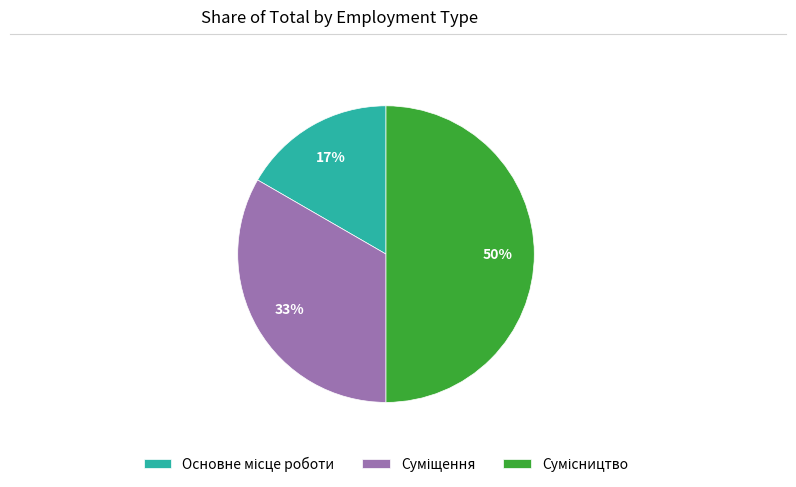

To the nearest percent, what is the average slice percentage?

33%